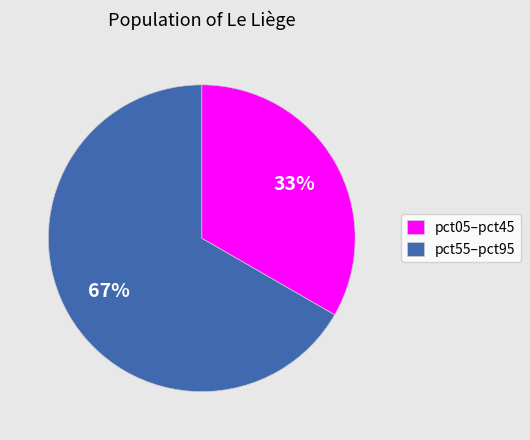

Does any single category account for the majority?

Yes